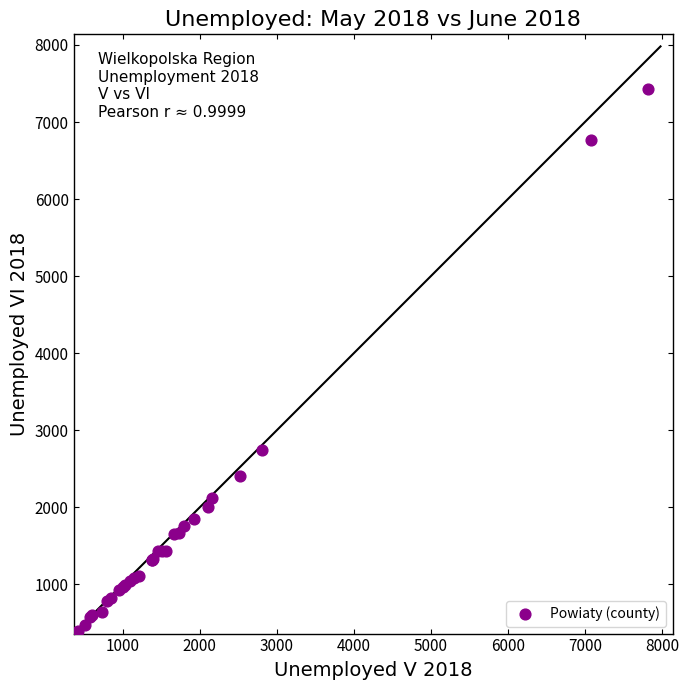

What Y value in the scatter plot is closest to 3913?

2739